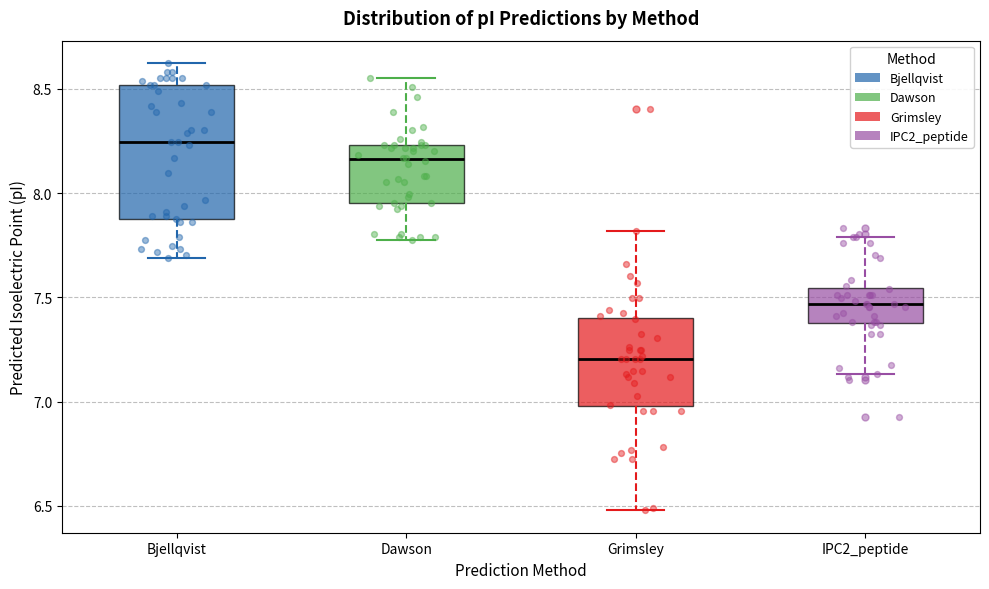

Which box's median line is the highest?

Bjellqvist